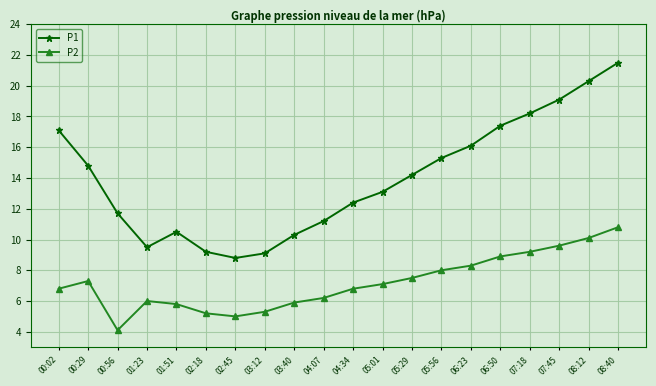

At which label does P2 reach its peak?

08:40